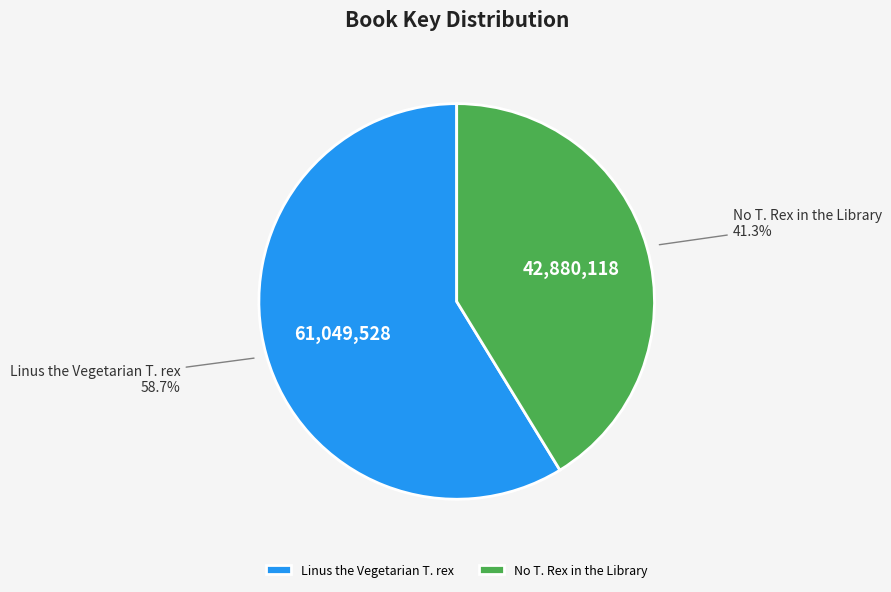

Approximately how many times larger is the value at No T. Rex in the Library compared to Linus the Vegetarian T. rex?

0.7